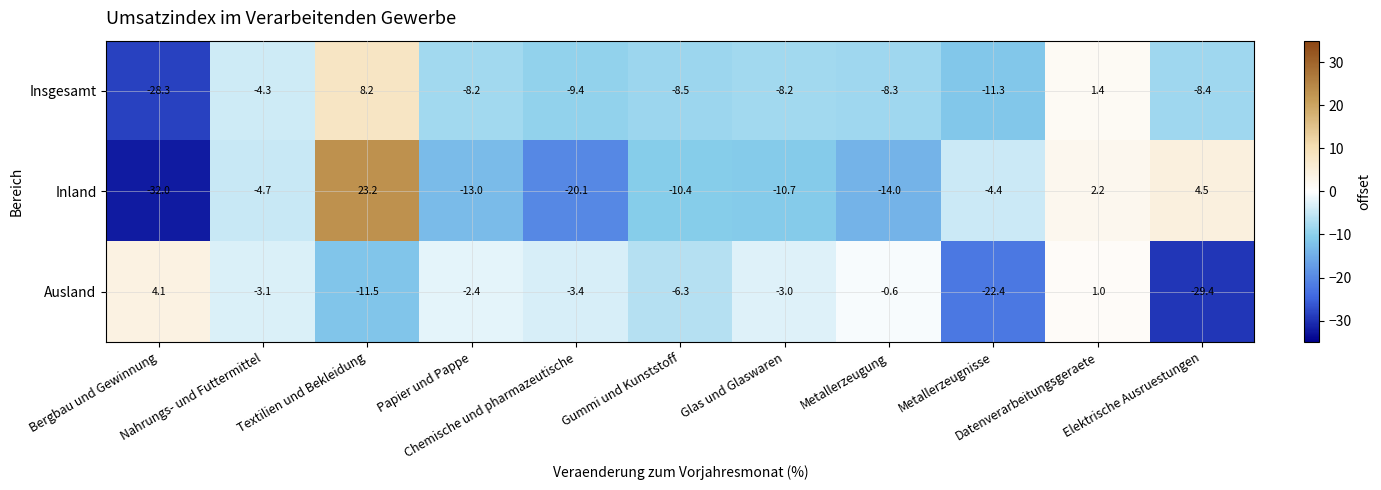

Which series has the widest spread of values?

Inland